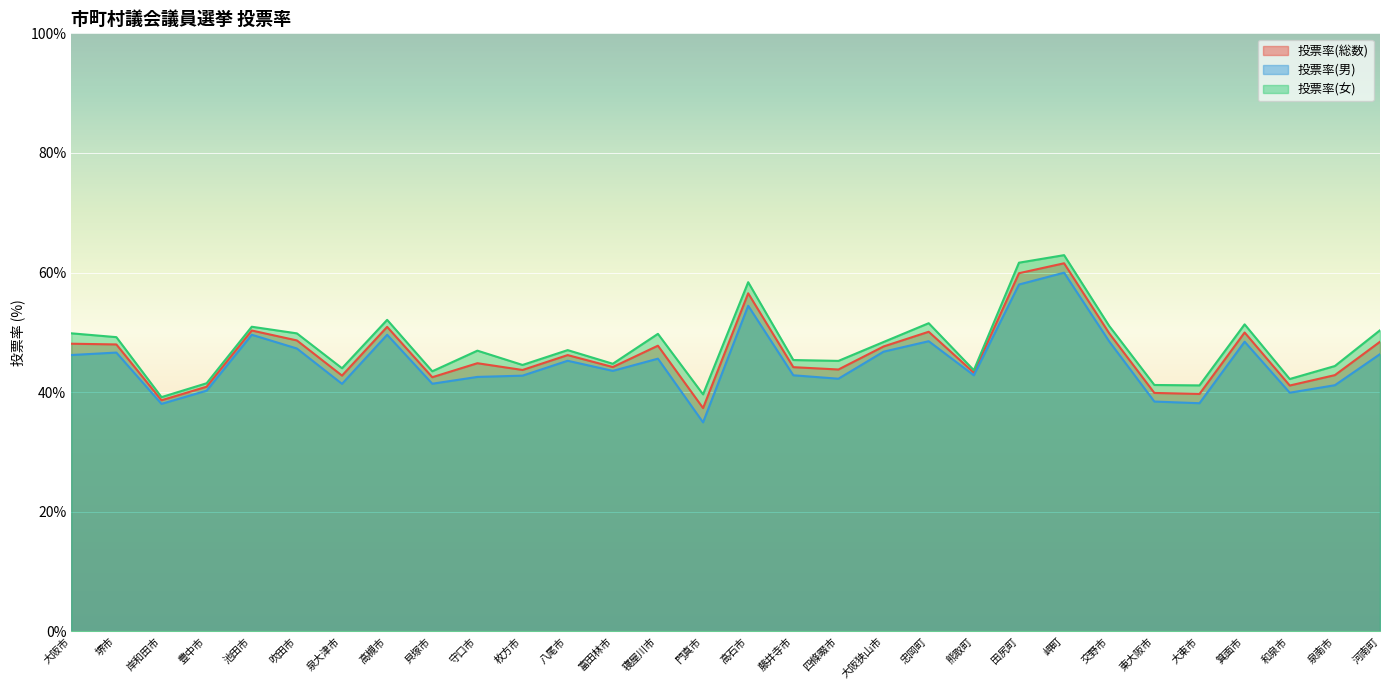

True or false: 投票率(男) has a value of 46.8 at 大阪狭山市.

True